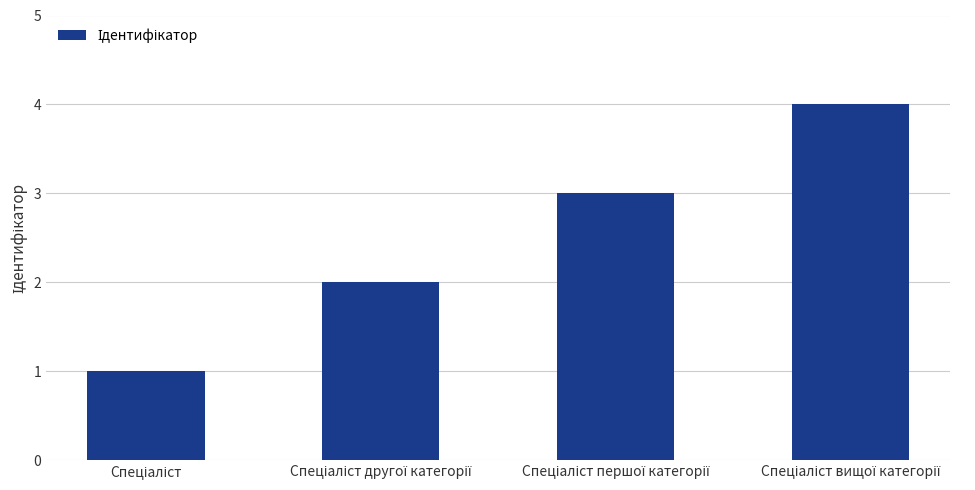

What is the greatest value displayed?

4